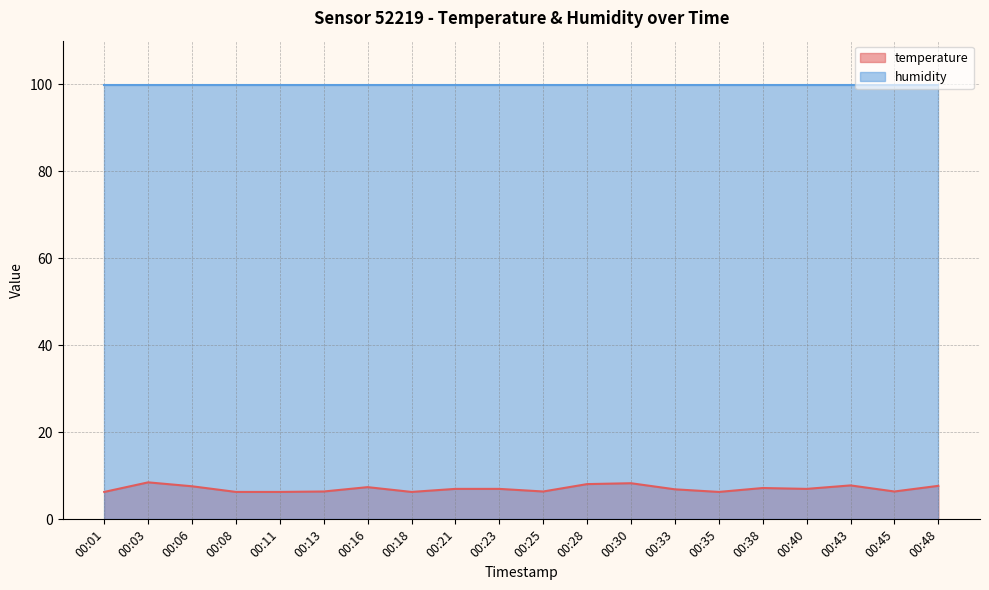

Reading left to right, list all the values displayed in this chart.

6.3	8.5	7.6	6.3	6.3	6.4	7.4	6.3	7.0	7.0	6.4	8.1	8.3	6.9	6.3	7.2	7.0	7.8	6.4	7.7